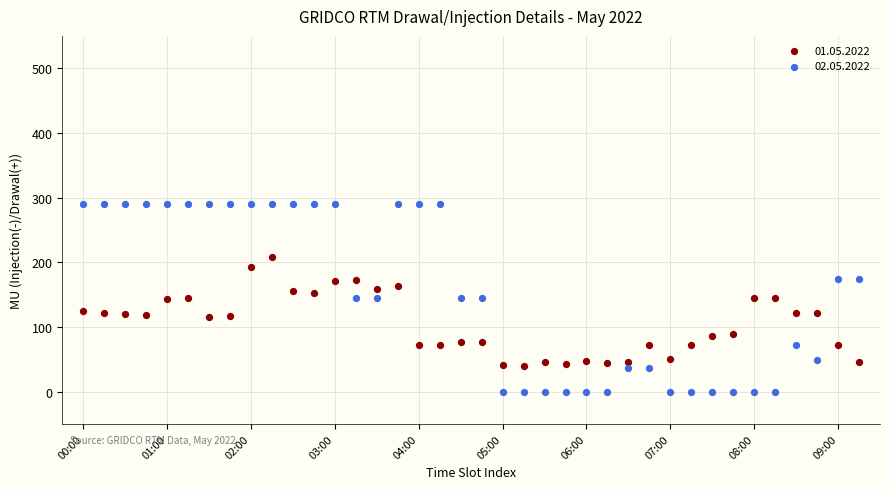

Which series has the largest Y range (max minus min)?

02.05.2022